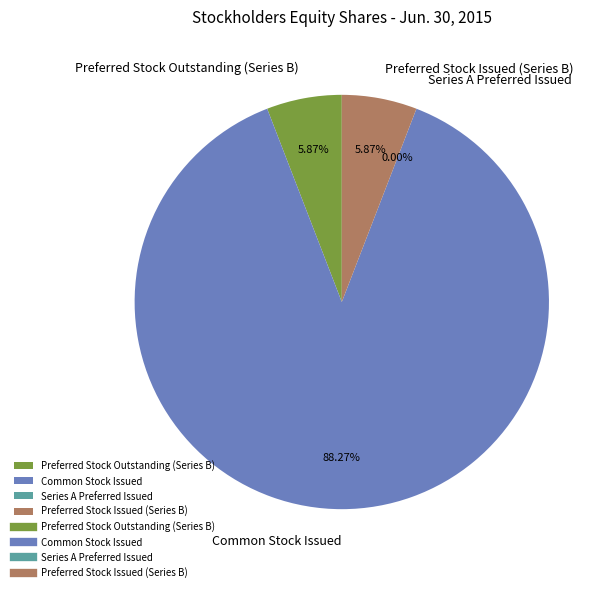

Which slice represents more than half of the pie?

Common Stock Issued